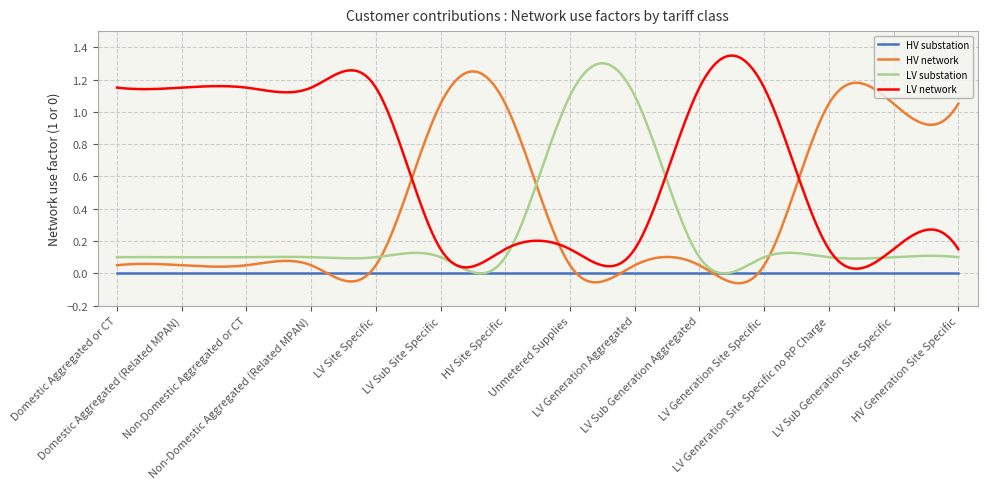

What is the difference between the maximum and minimum values in the HV network series?

1